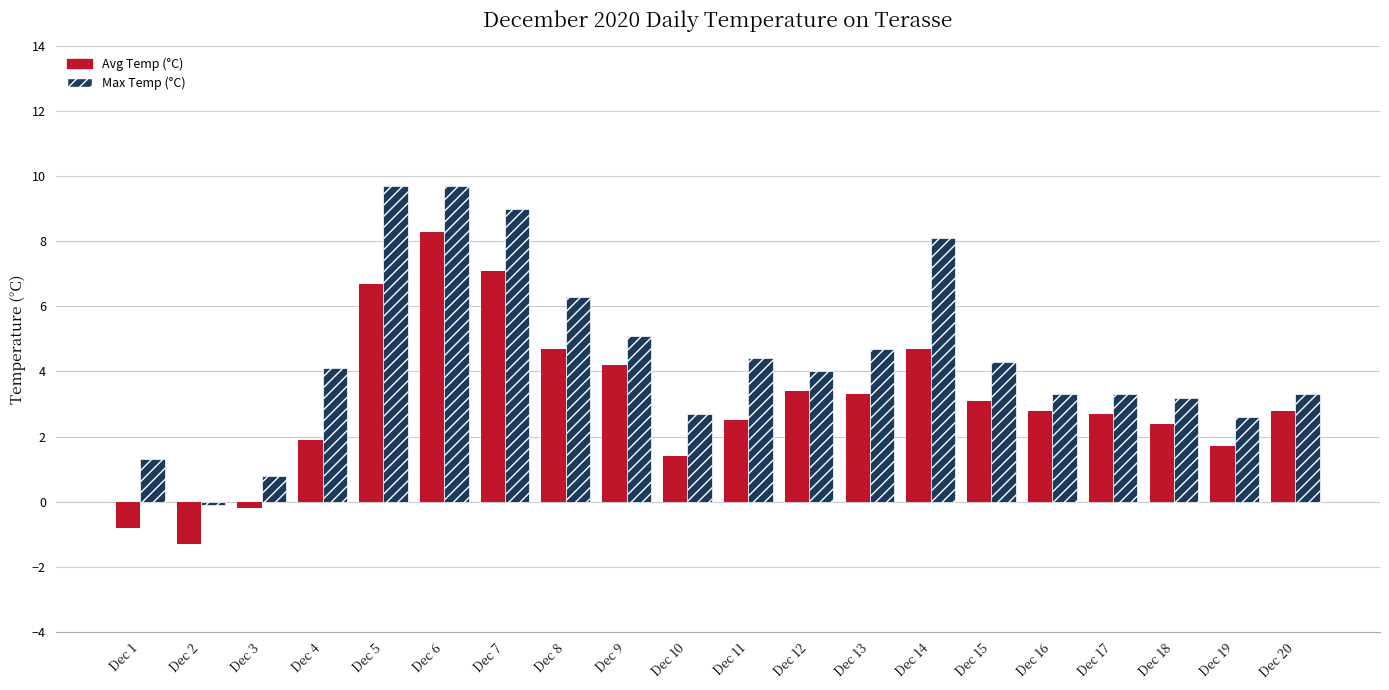

Reading left to right, transcribe all the data shown in this chart.

Avg Temp (°C): Dec 1=-0.8	Dec 2=-1.3	Dec 3=-0.2	Dec 4=1.9	Dec 5=6.7	Dec 6=8.3	Dec 7=7.1	Dec 8=4.7	Dec 9=4.2	Dec 10=1.4	Dec 11=2.5	Dec 12=3.4	Dec 13=3.3	Dec 14=4.7	Dec 15=3.1	Dec 16=2.8	Dec 17=2.7	Dec 18=2.4	Dec 19=1.7	Dec 20=2.8
Max Temp (°C): Dec 1=1.3	Dec 2=-0.1	Dec 3=0.8	Dec 4=4.1	Dec 5=9.7	Dec 6=9.7	Dec 7=9.0	Dec 8=6.3	Dec 9=5.1	Dec 10=2.7	Dec 11=4.4	Dec 12=4.0	Dec 13=4.7	Dec 14=8.1	Dec 15=4.3	Dec 16=3.3	Dec 17=3.3	Dec 18=3.2	Dec 19=2.6	Dec 20=3.3